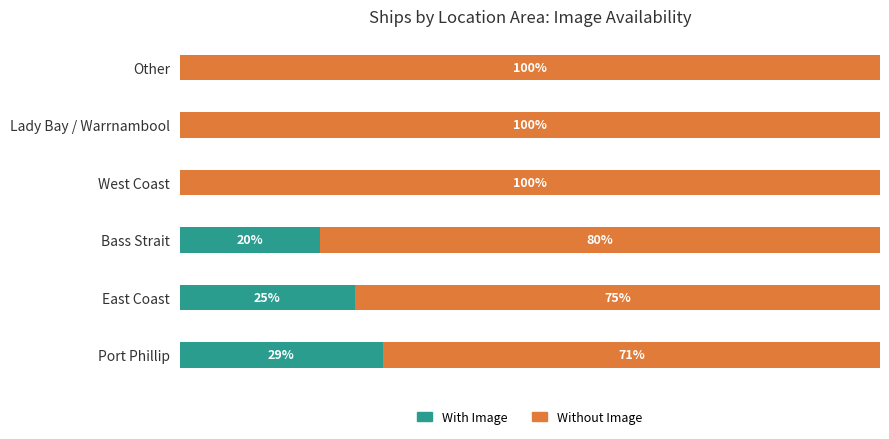

At which label does With Image reach its peak?

Port Phillip